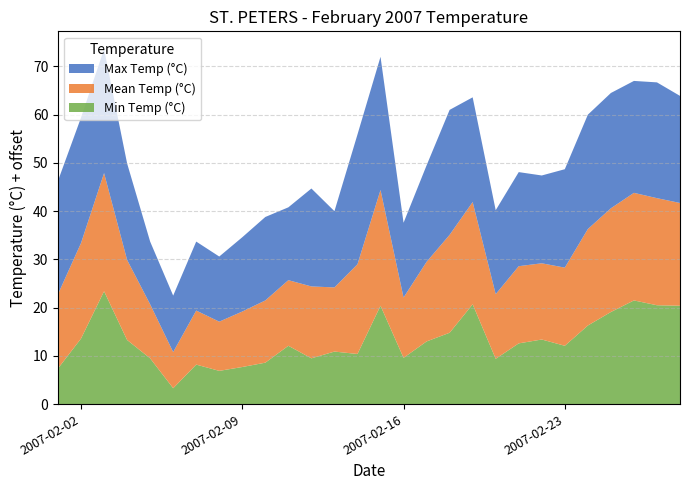

Reading left to right, list all the values displayed in this chart.

Max Temp (°C): -1.5	1.0	0.7	-5.0	-12.0	-13.3	-10.7	-11.5	-9.6	-7.7	-9.9	-4.7	-9.2	1.9	2.6	-9.5	-5.0	0.9	-3.3	-7.6	-5.5	-6.8	-4.6	-1.3	-1.1	-1.8	-1.0	-2.8
Mean Temp (°C): -9.6	-5.2	-0.5	-8.4	-13.8	-17.5	-13.8	-14.8	-13.5	-12.1	-11.4	-10.1	-11.7	-6.4	-1.0	-12.5	-8.5	-4.7	-3.8	-11.6	-9.0	-9.2	-8.8	-5.0	-3.5	-2.7	-2.8	-3.7
Min Temp (°C): -17.6	-11.4	-1.6	-11.7	-15.5	-21.7	-16.8	-18.1	-17.3	-16.4	-12.9	-15.5	-14.1	-14.6	-4.6	-15.4	-12.0	-10.2	-4.3	-15.6	-12.4	-11.6	-12.9	-8.7	-5.9	-3.5	-4.5	-4.6